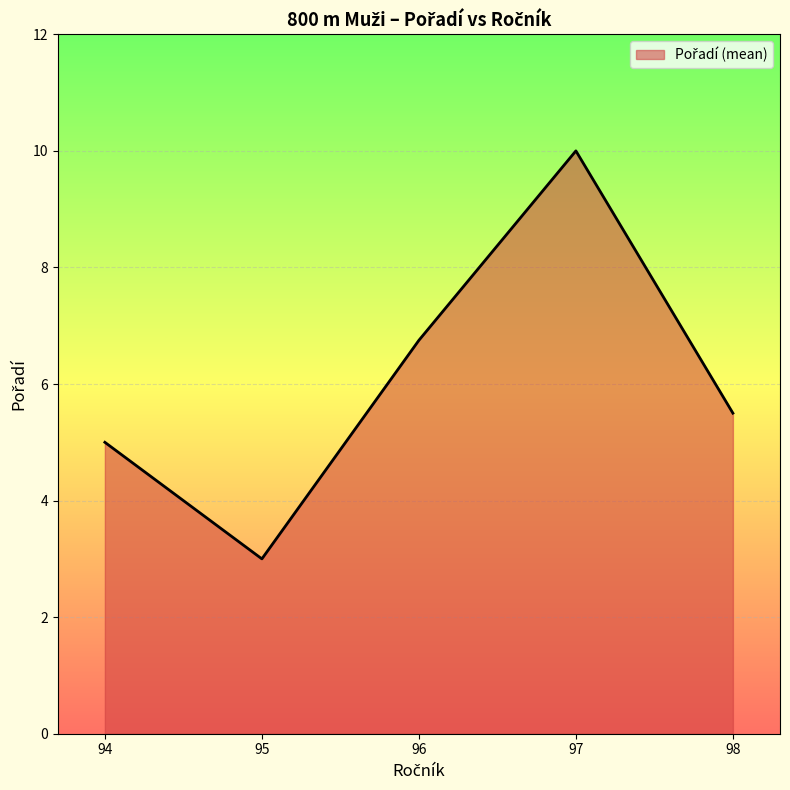

The value at 97 is 10.0. True or false?

True